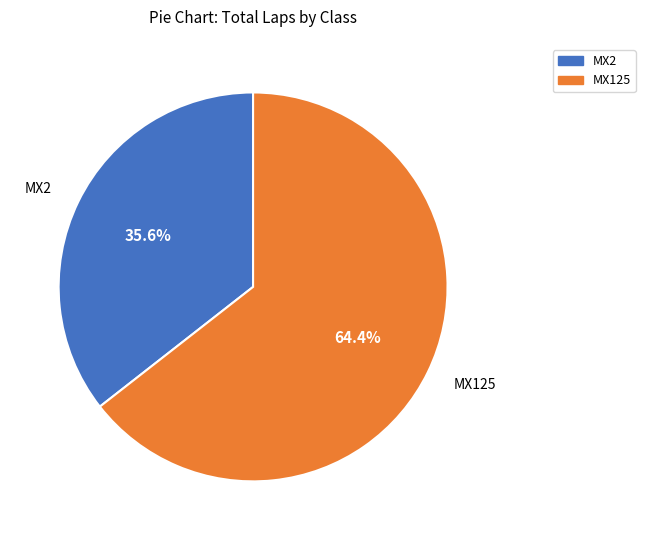

To the nearest percent, what is the average slice percentage?

50%